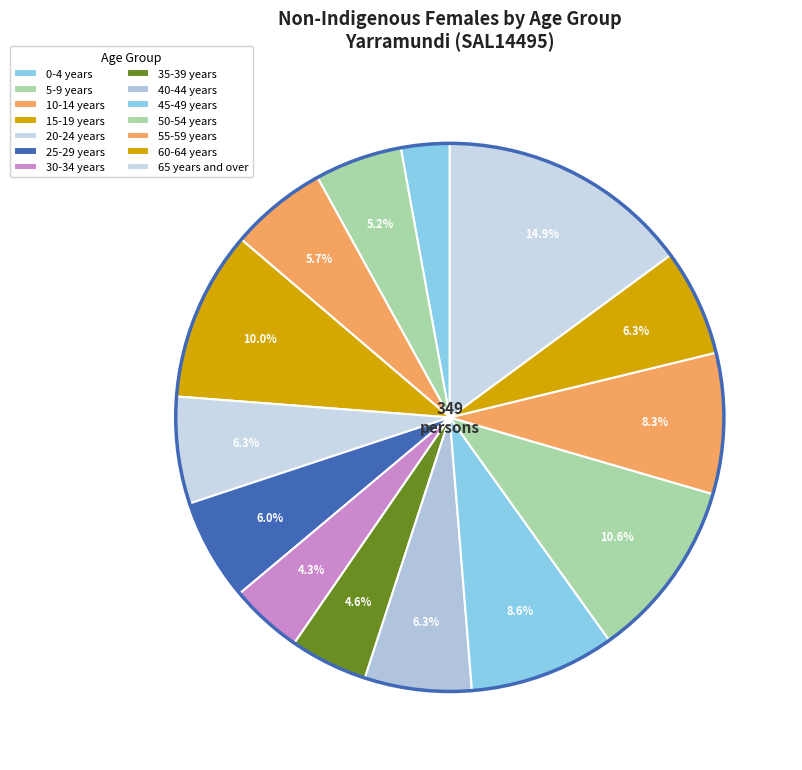

To the nearest percent, what is the difference between the 30-34 years and 45-49 years slice percentages?

4%